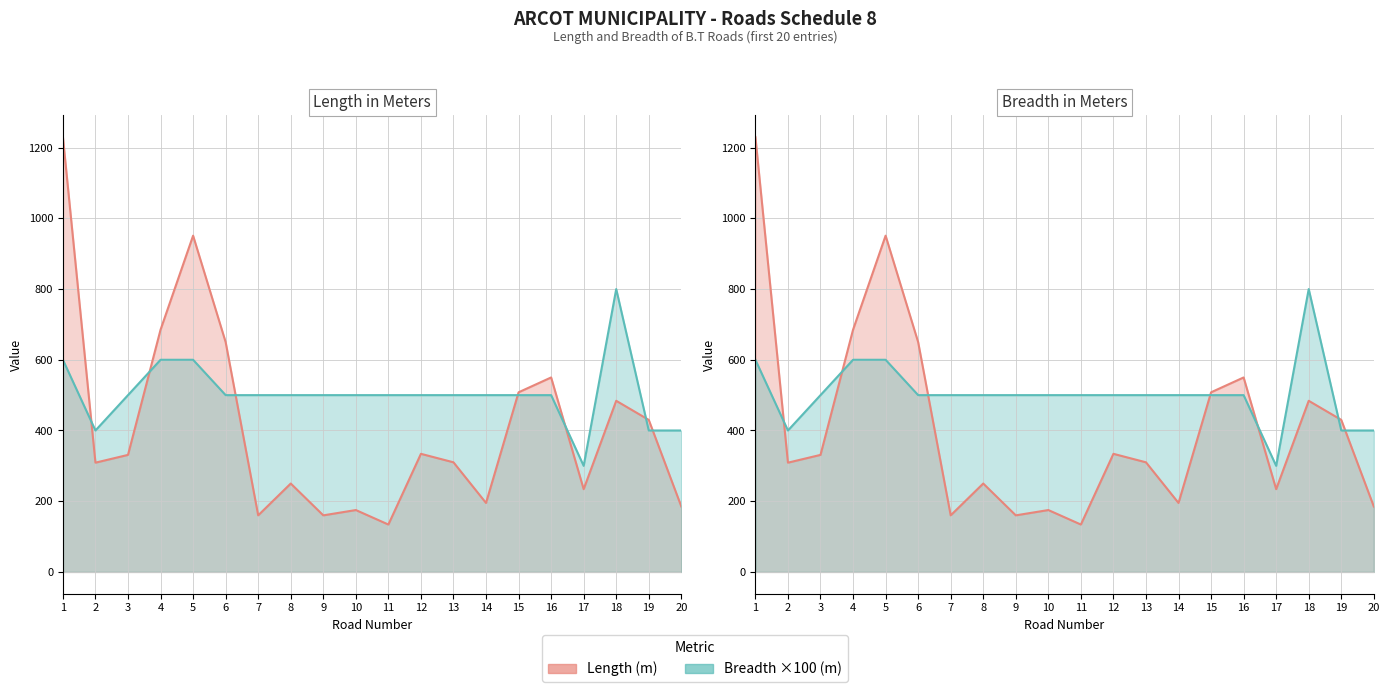

What value does the Length (m) series have at 5, to the nearest 50?

950